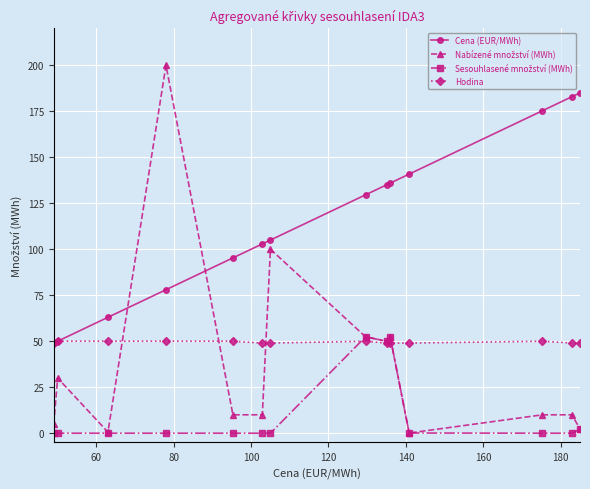

Which series has the largest total across all categories?

Cena (EUR/MWh)